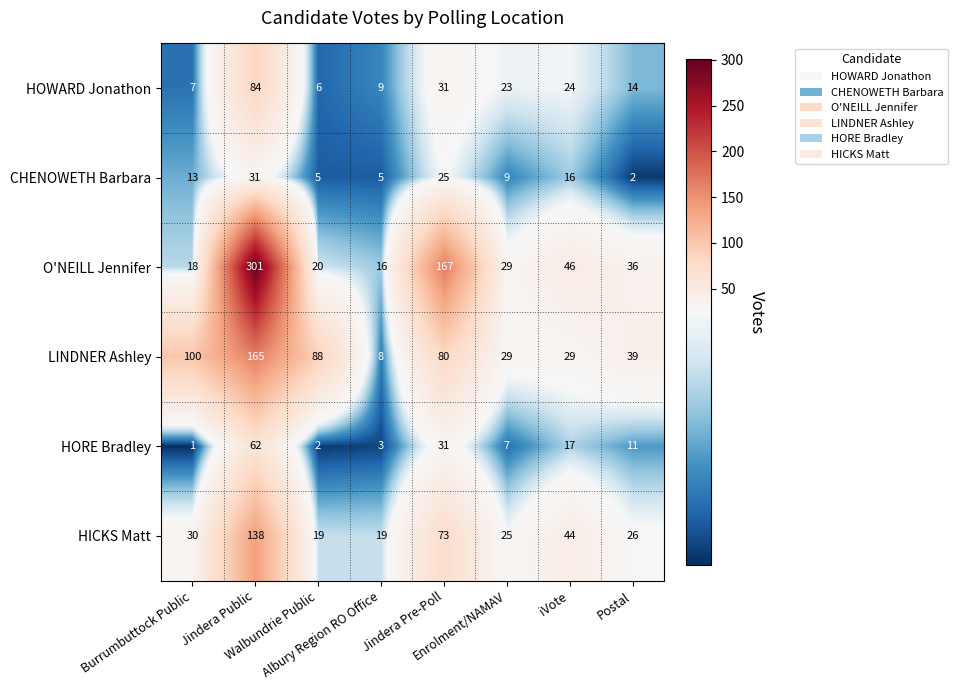

What is the difference between the maximum and second lowest values in the CHENOWETH Barbara series?

26